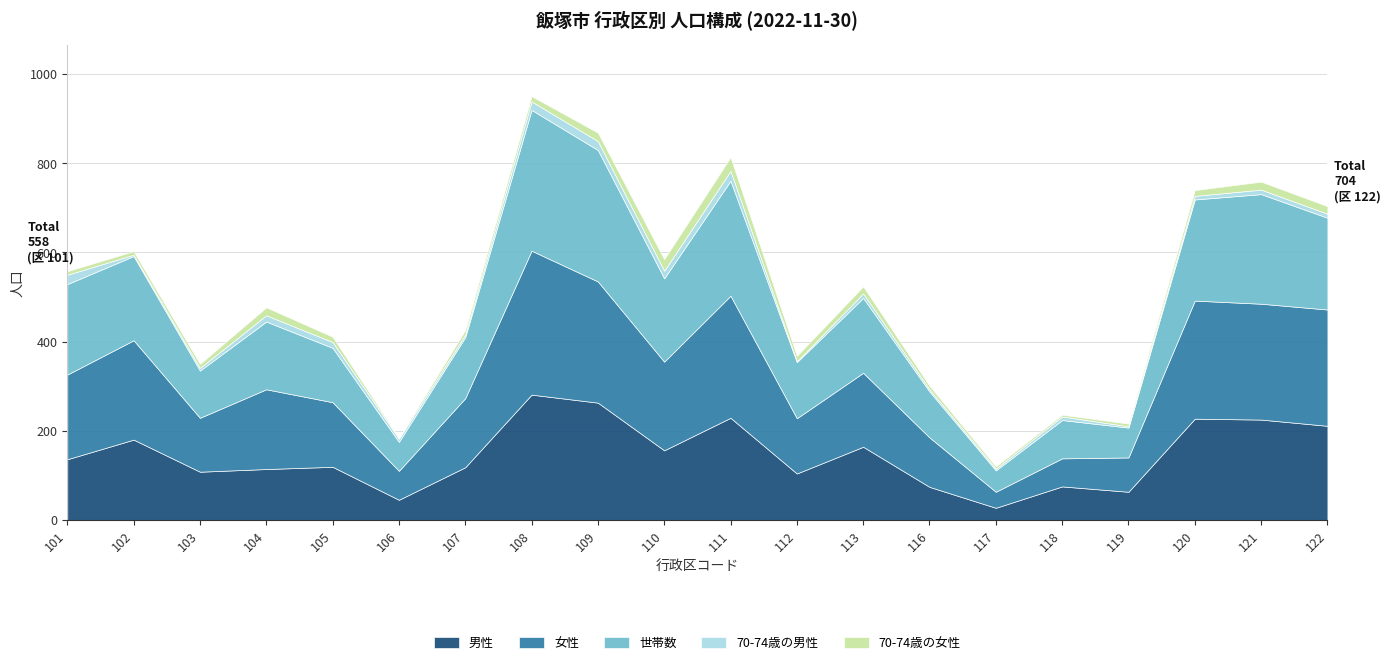

Where is 女性 nearest to the value 179?

104